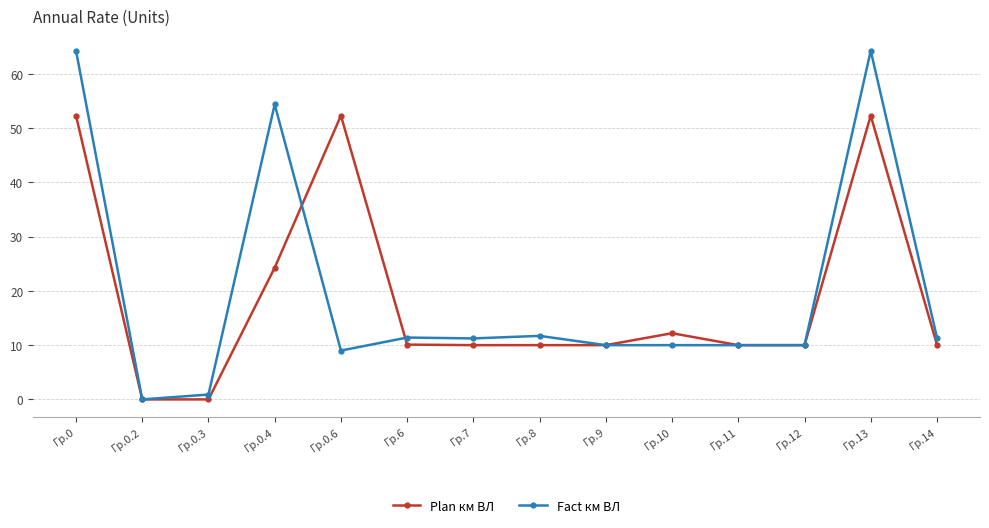

True or false: Fact км ВЛ and Plan км ВЛ intersect in this chart.

True